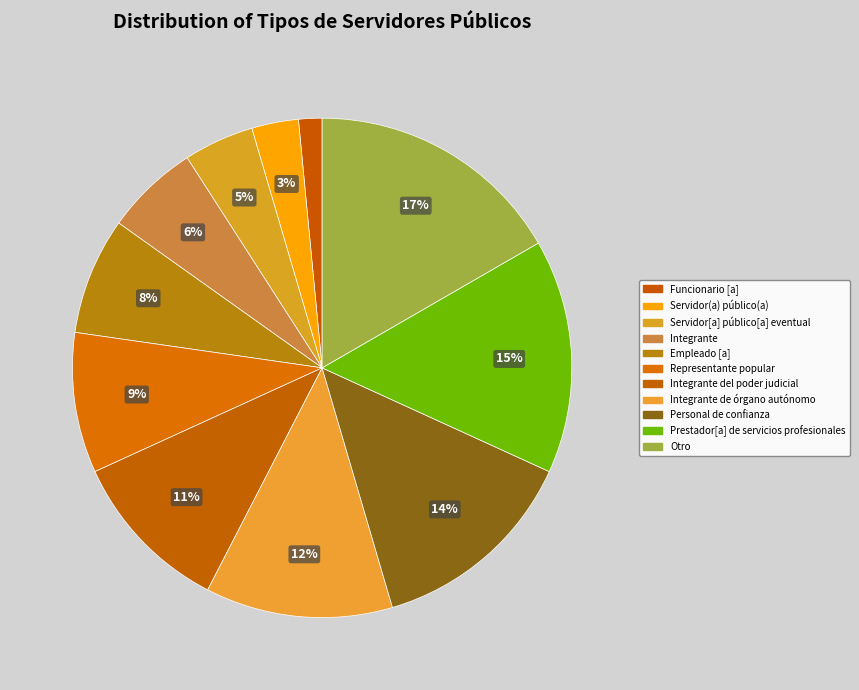

Which category has the smallest portion of the pie?

Funcionario [a]